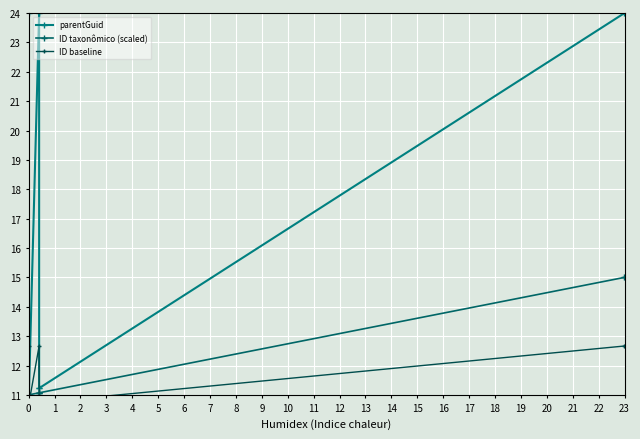

List the series in order of their peak value, lowest first.

ID baseline, ID taxonômico (scaled), parentGuid